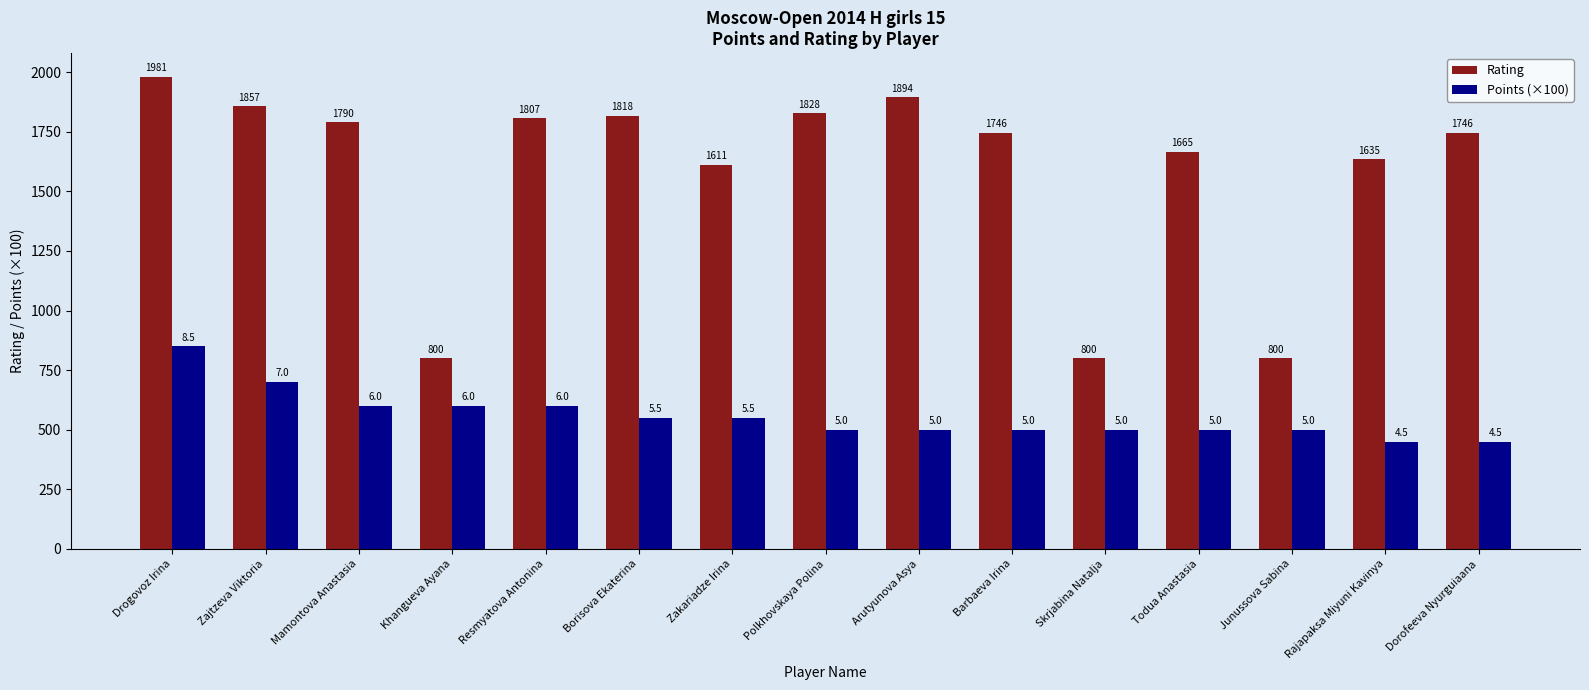

What is the label of the 9th bar from the right?

Zakariadze Irina